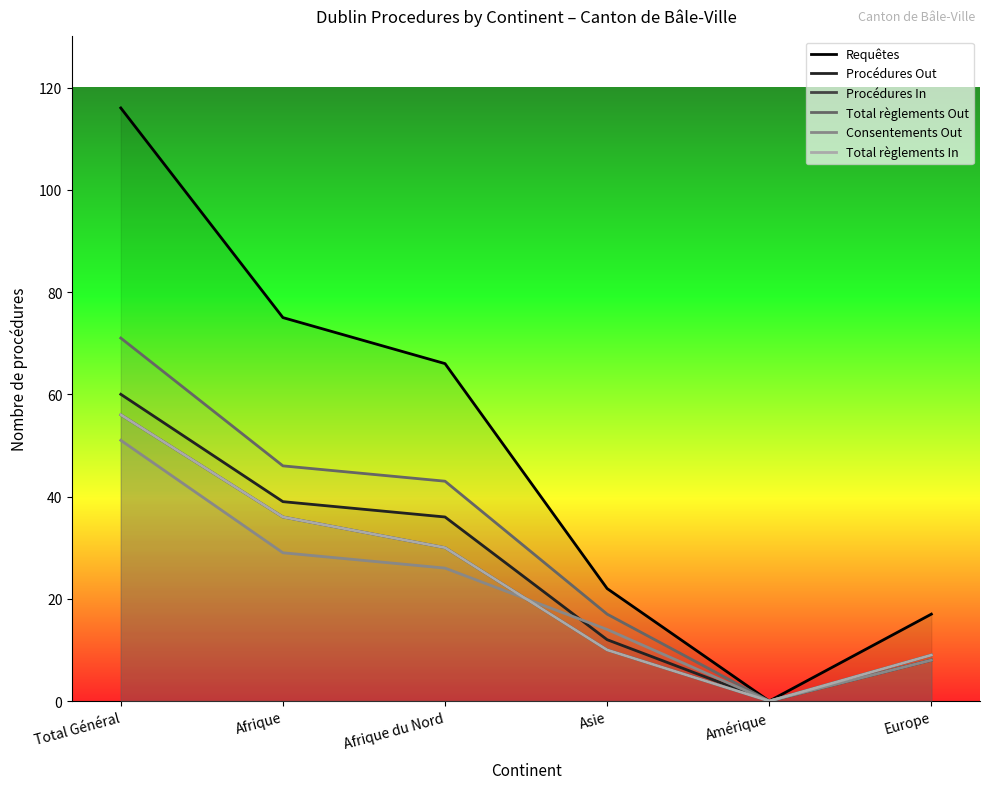

How many interior local valleys does the Consentements Out series have?

1